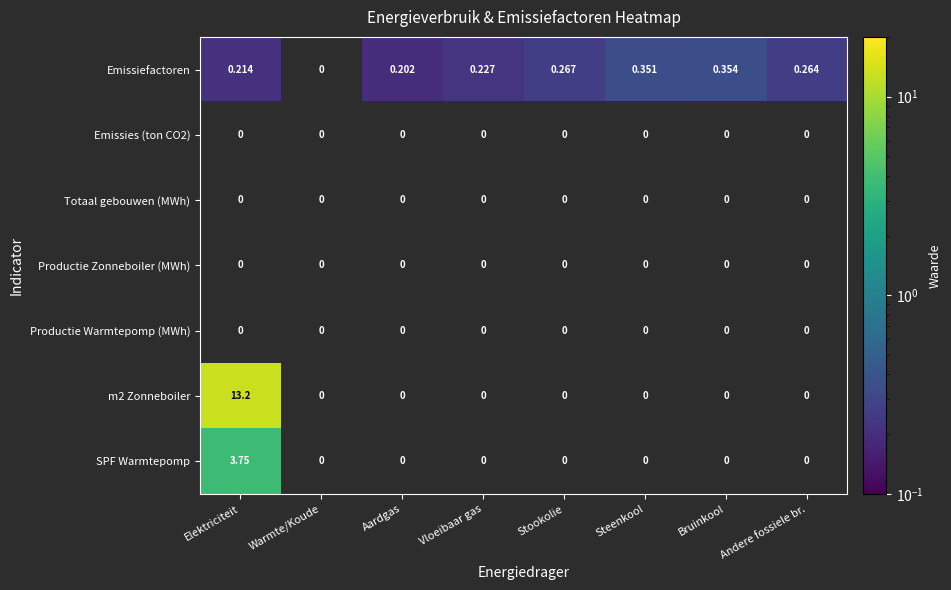

Count the number of data series in this chart.

7